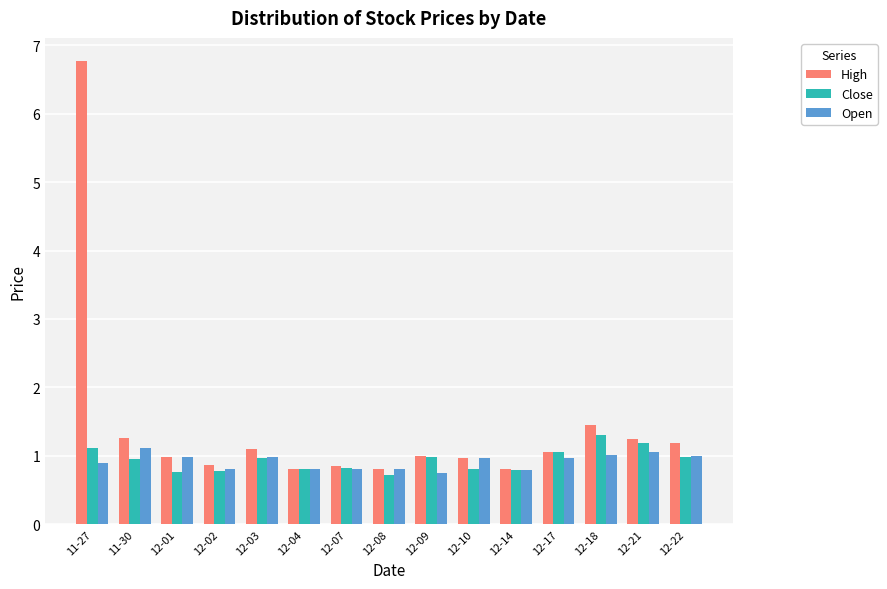

The Open series shows 1.5 at 11-30. True or false?

False